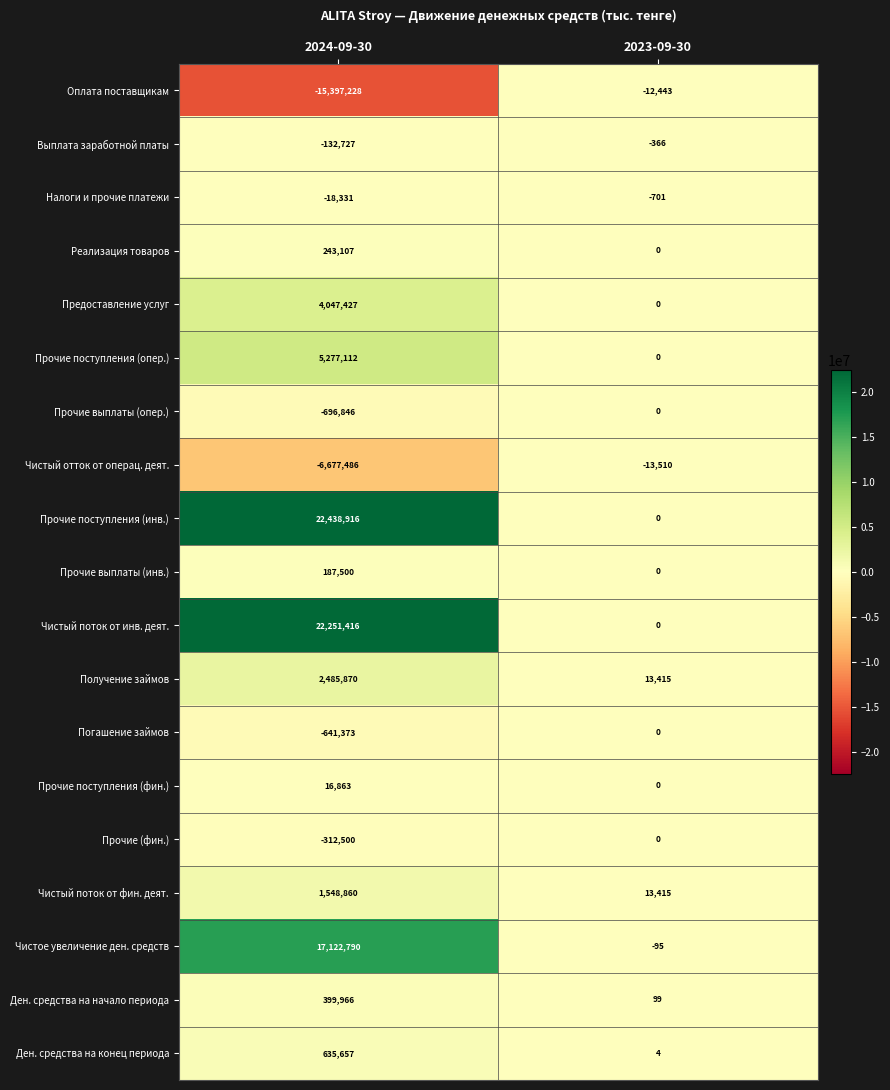

Which label corresponds to the largest value in the chart?

2024-09-30